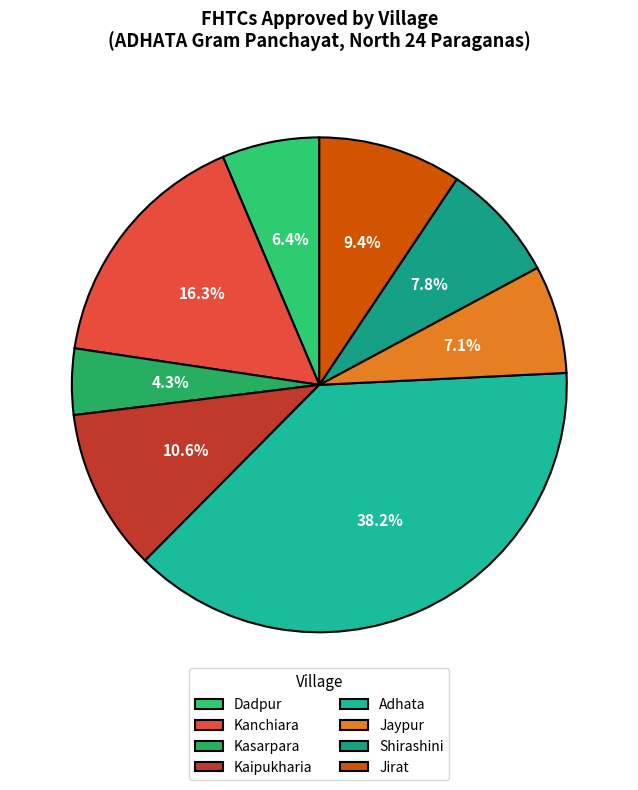

Does Adhata account for over 50% of the chart?

No